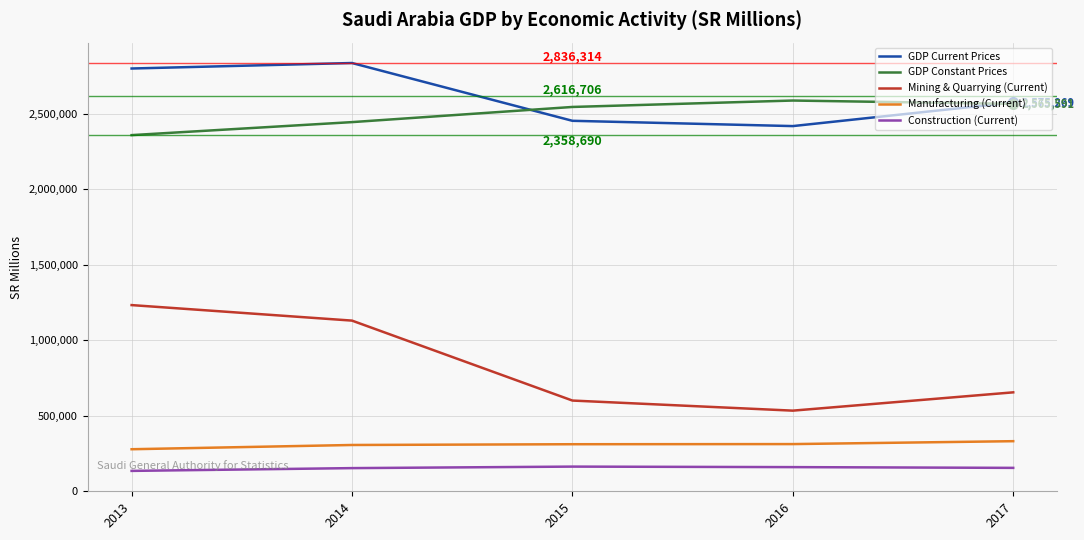

True or false: Mining & Quarrying (Current) has a value of 1130054 at 2014.

True